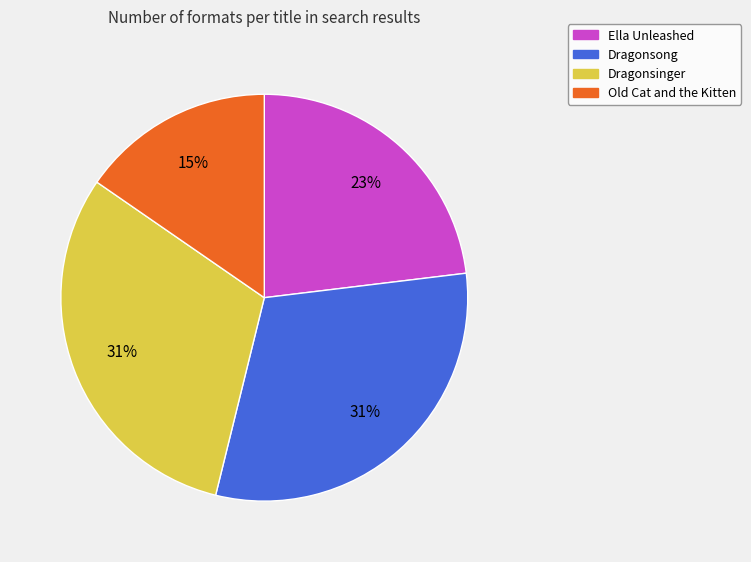

Combined, do Old Cat and the Kitten and Ella Unleashed account for over 50%?

No